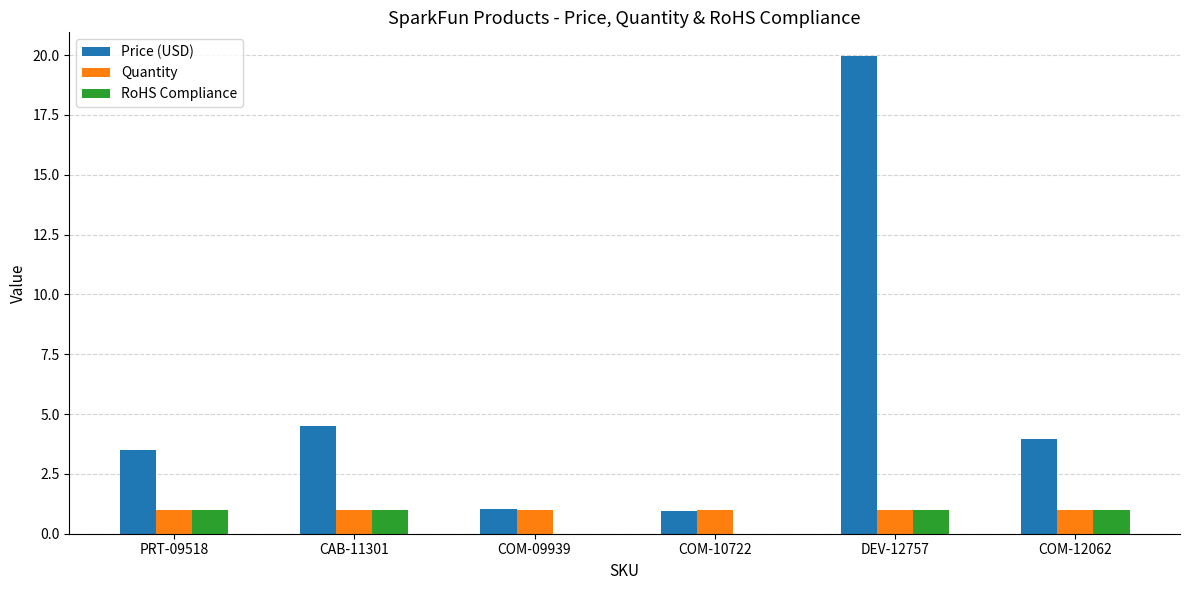

Which series changed the most between CAB-11301 and COM-09939?

Price (USD)